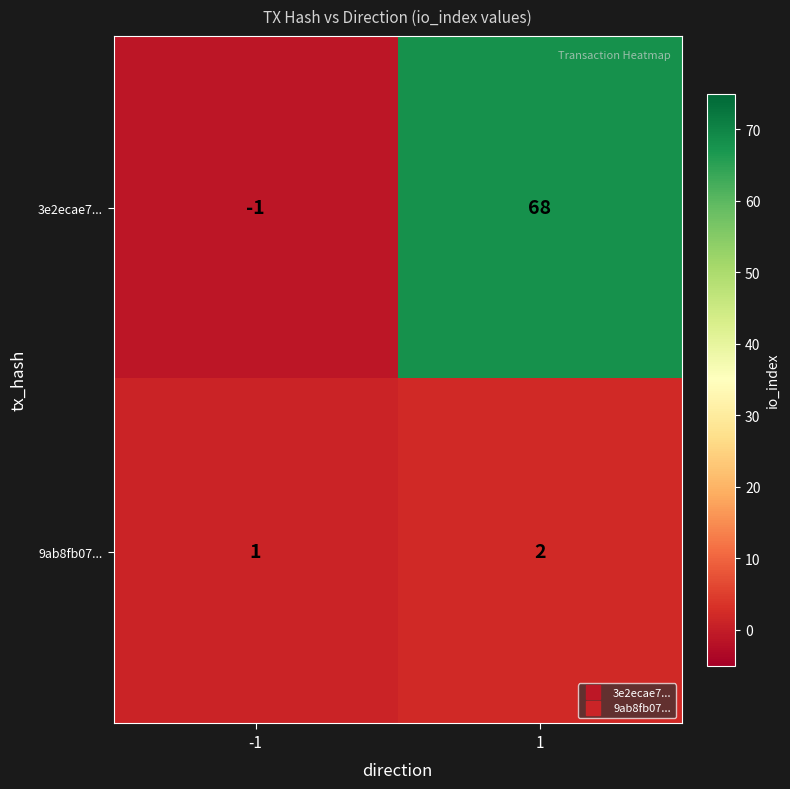

What is the maximum value shown in the chart?

68